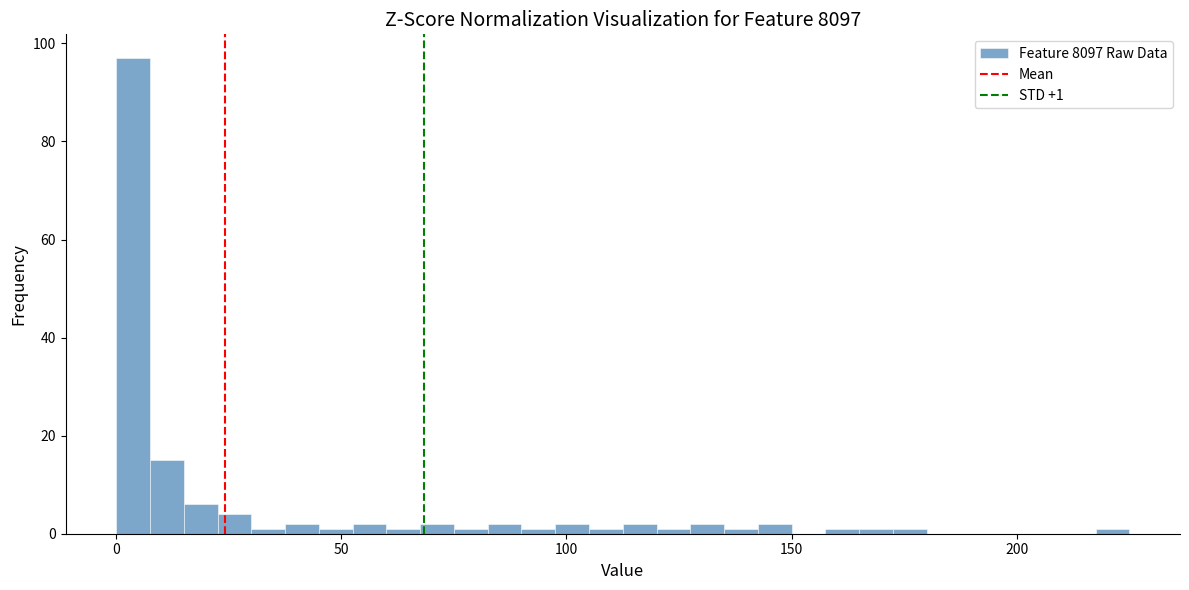

Read against the x-axis, roughly where is the centre of the tallest bar?

5